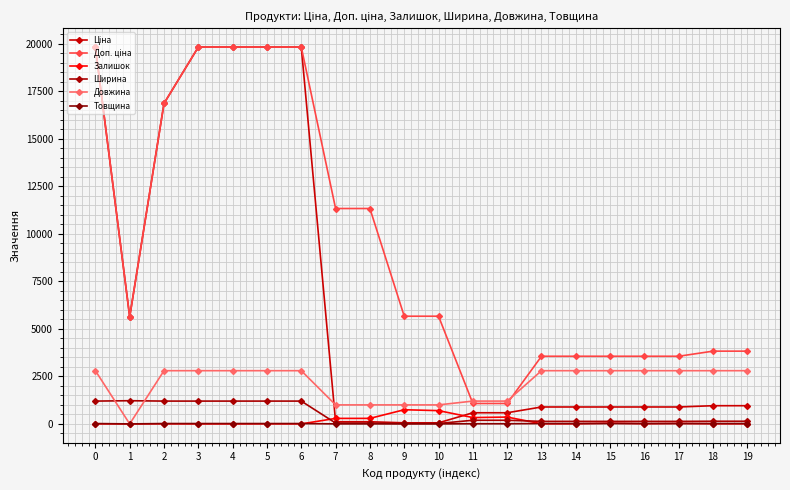

What is the difference between the maximum and minimum values in the Доп. ціна series?

18756.6